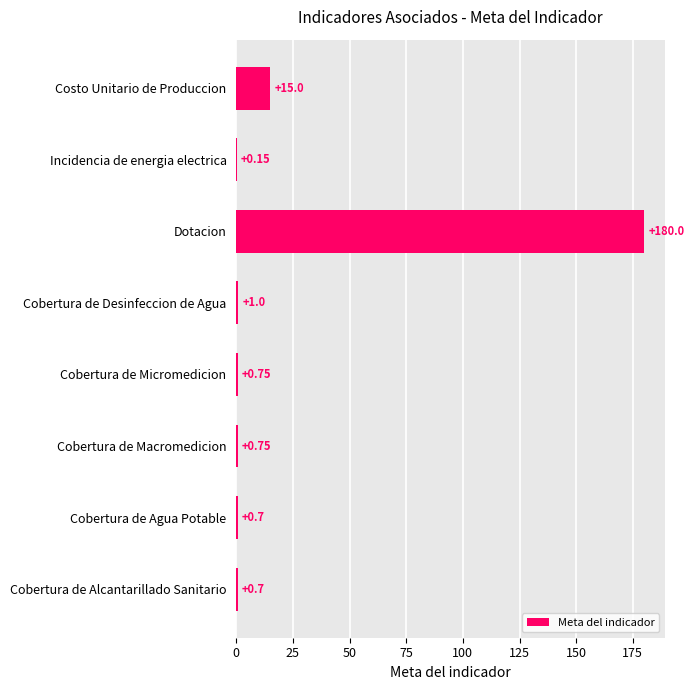

Which has a higher value, Cobertura de Desinfeccion de Agua or Cobertura de Agua Potable?

Cobertura de Desinfeccion de Agua